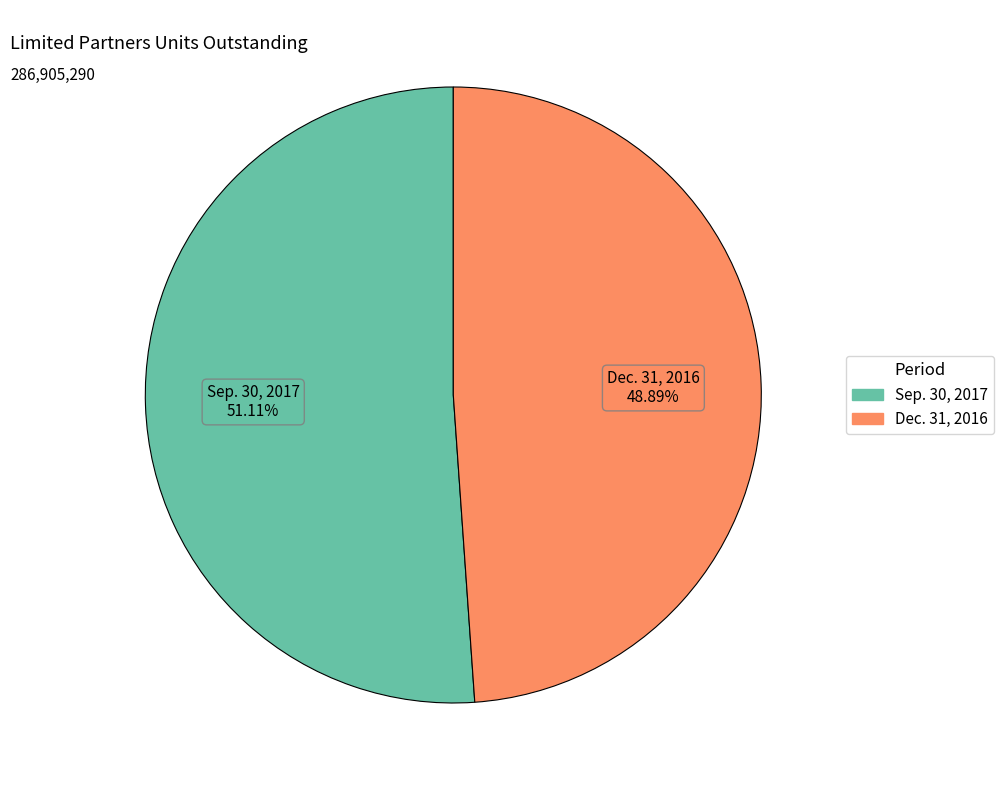

Approximately how many times larger is the value at Sep. 30, 2017 compared to Dec. 31, 2016?

1.0